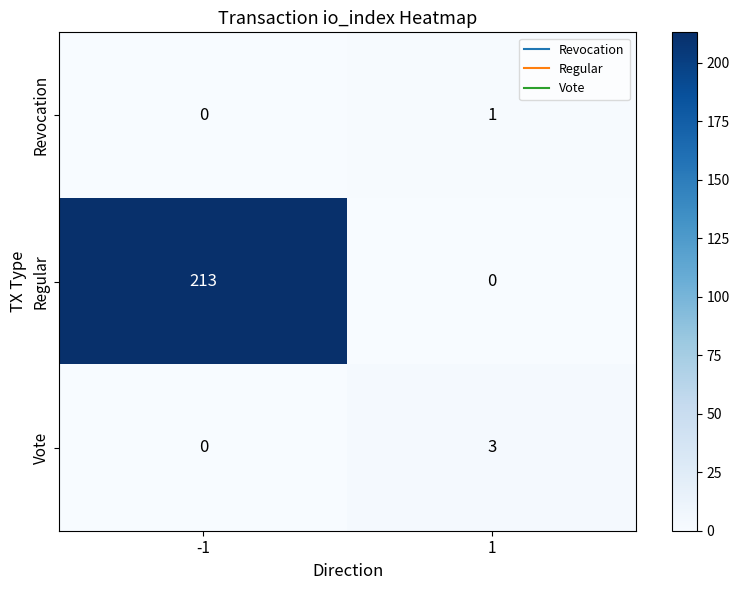

Which series has the widest spread of values?

Regular